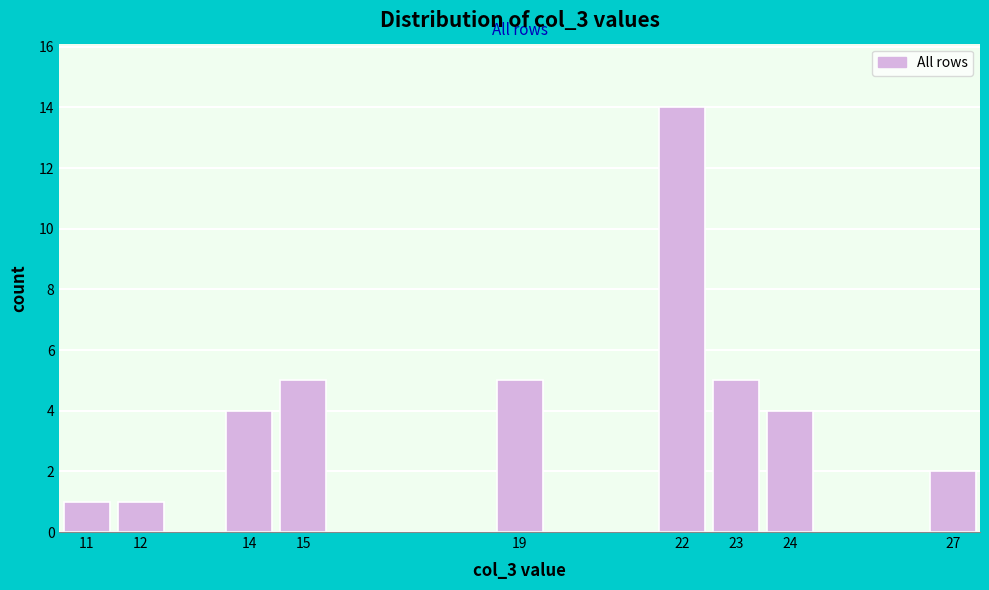

Reading left to right, list every bar in this chart as the range it spans on the x-axis followed by its height. The values are not printed on the chart, so give them approximately, as read against the axis.

10.5 to 11.5: 1
11.5 to 12.5: 1
12.5 to 13.5: 0
13.5 to 14.5: 4
14.5 to 15.5: 5
15.5 to 16.5: 0
16.5 to 17.5: 0
17.5 to 18.5: 0
18.5 to 19.5: 5
19.5 to 20.5: 0
20.5 to 21.5: 0
21.5 to 22.5: 14
22.5 to 23.5: 5
23.5 to 24.5: 4
24.5 to 25.5: 0
25.5 to 26.5: 0
26.5 to 27.5: 2